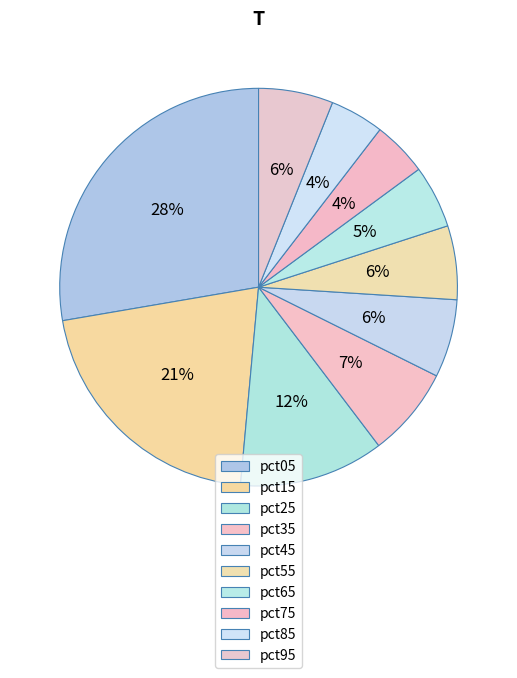

To the nearest percent, what portion does pct05 represent?

28%